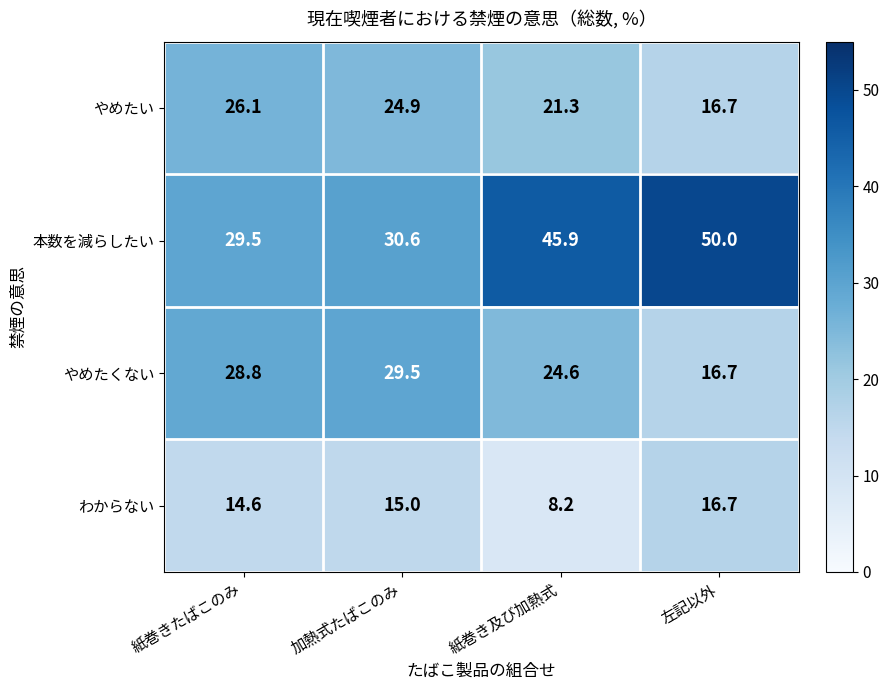

Which category has the highest value across all series?

左記以外